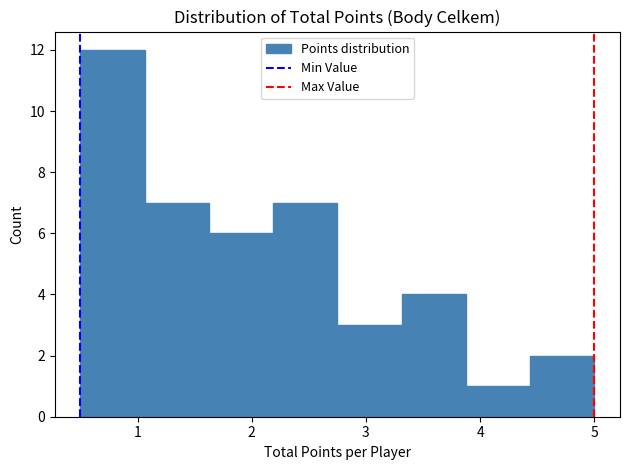

How tall is the bar that spans 2.8 to 3.3 on the x-axis? Neither the bar edges nor the heights are printed on the chart, so give them approximately, as read against the axes.

3